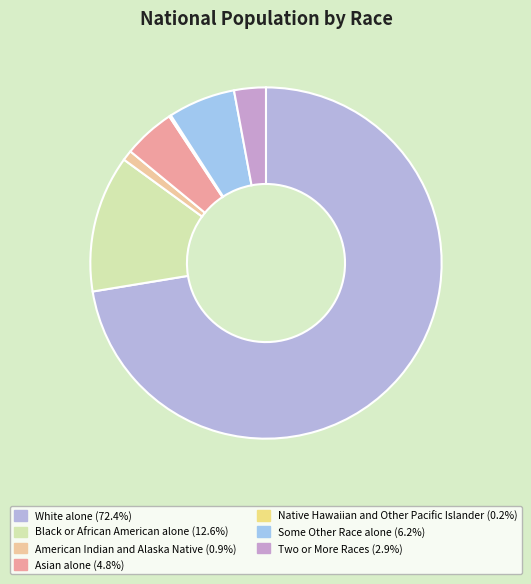

Approximately how many times larger is the value at Two or More Races compared to Some Other Race alone?

0.5